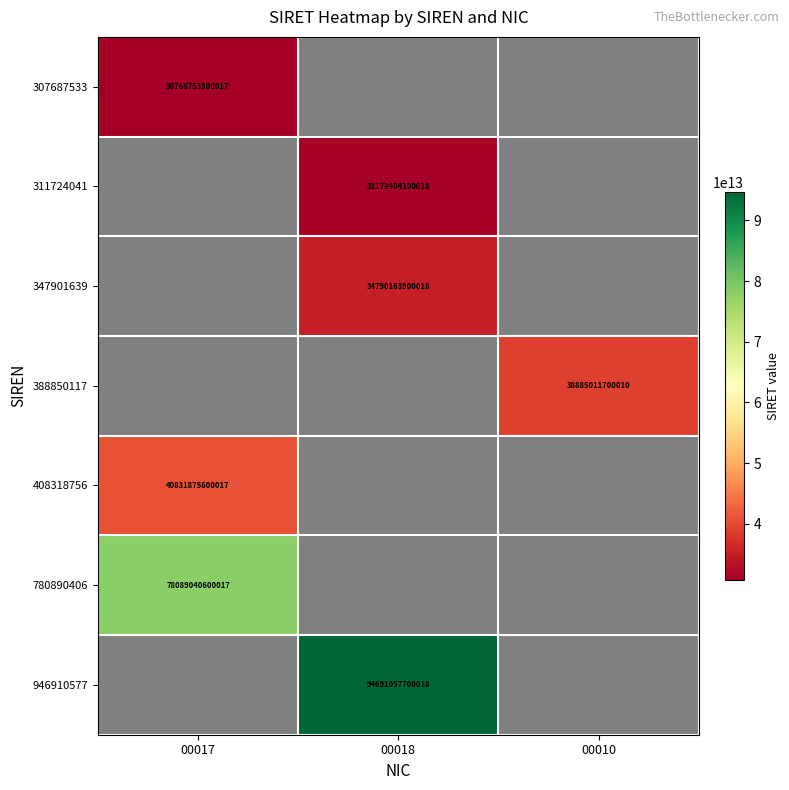

True or false: 946910577 has a value of 94691057700018 at 00018.

True